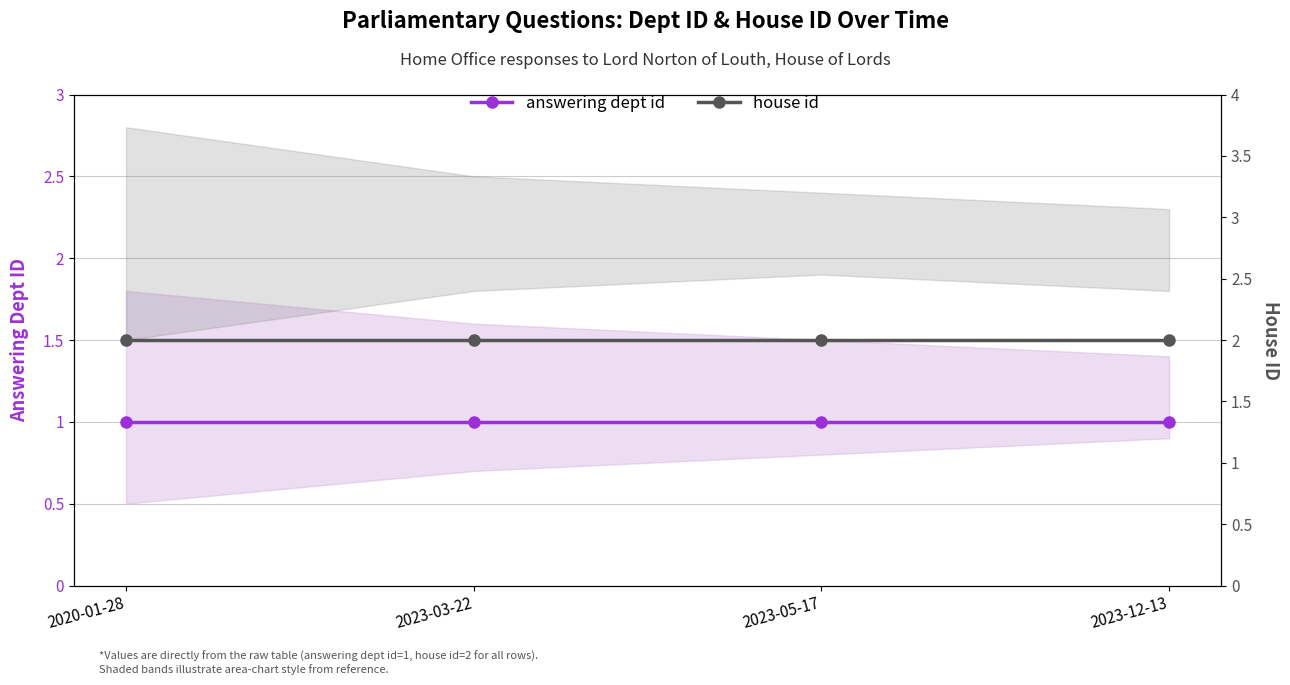

Is the value of house id at 2023-05-17 greater than the value of answering dept id at 2023-12-13?

Yes